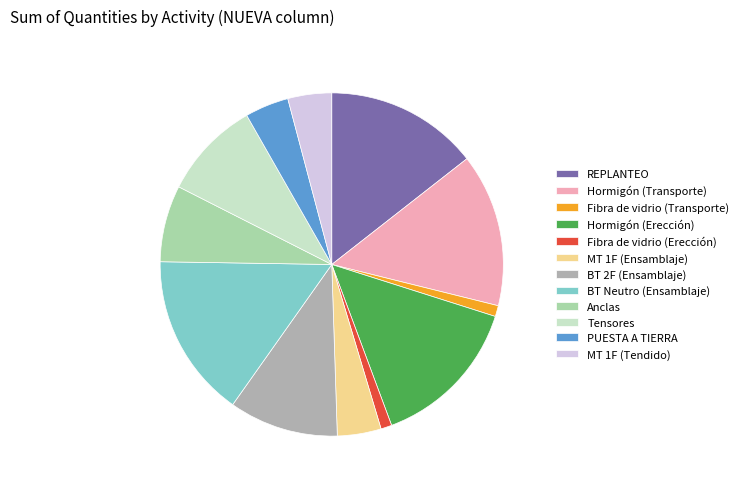

Which category has the biggest portion of the pie?

BT Neutro (Ensamblaje)